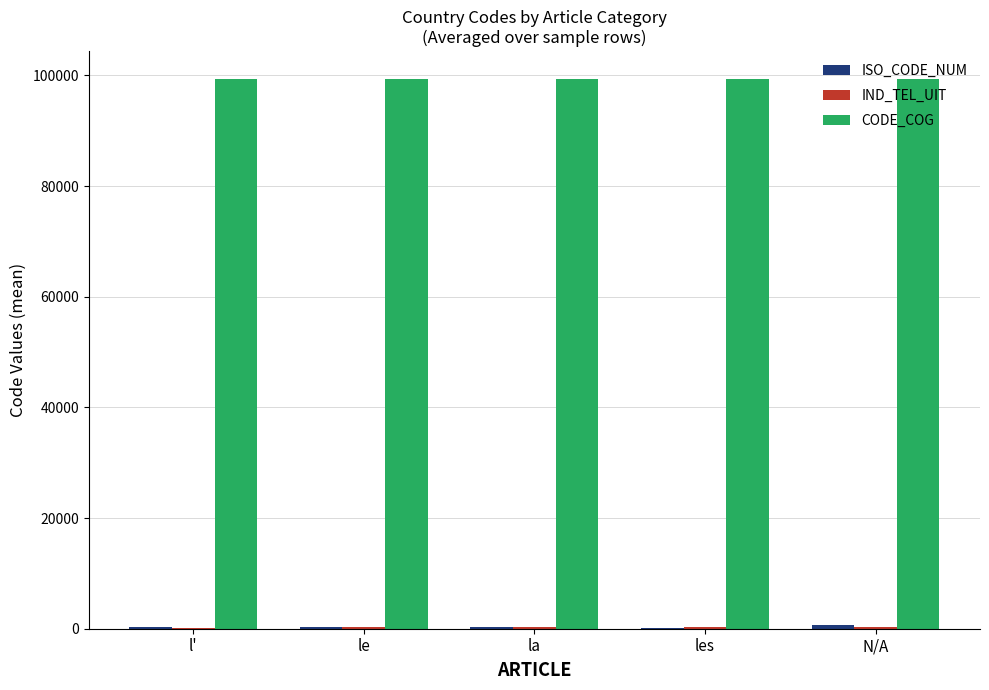

What is the maximum value shown in the chart?

99397.0